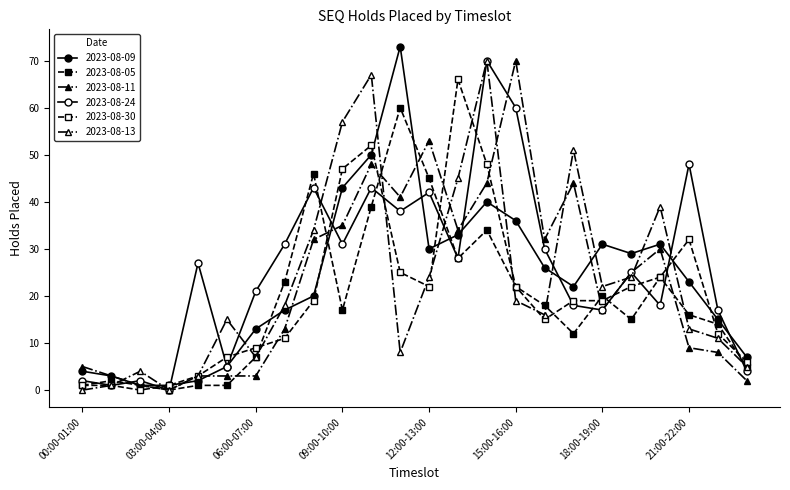

At how many categories does at least one series exceed 63?

5